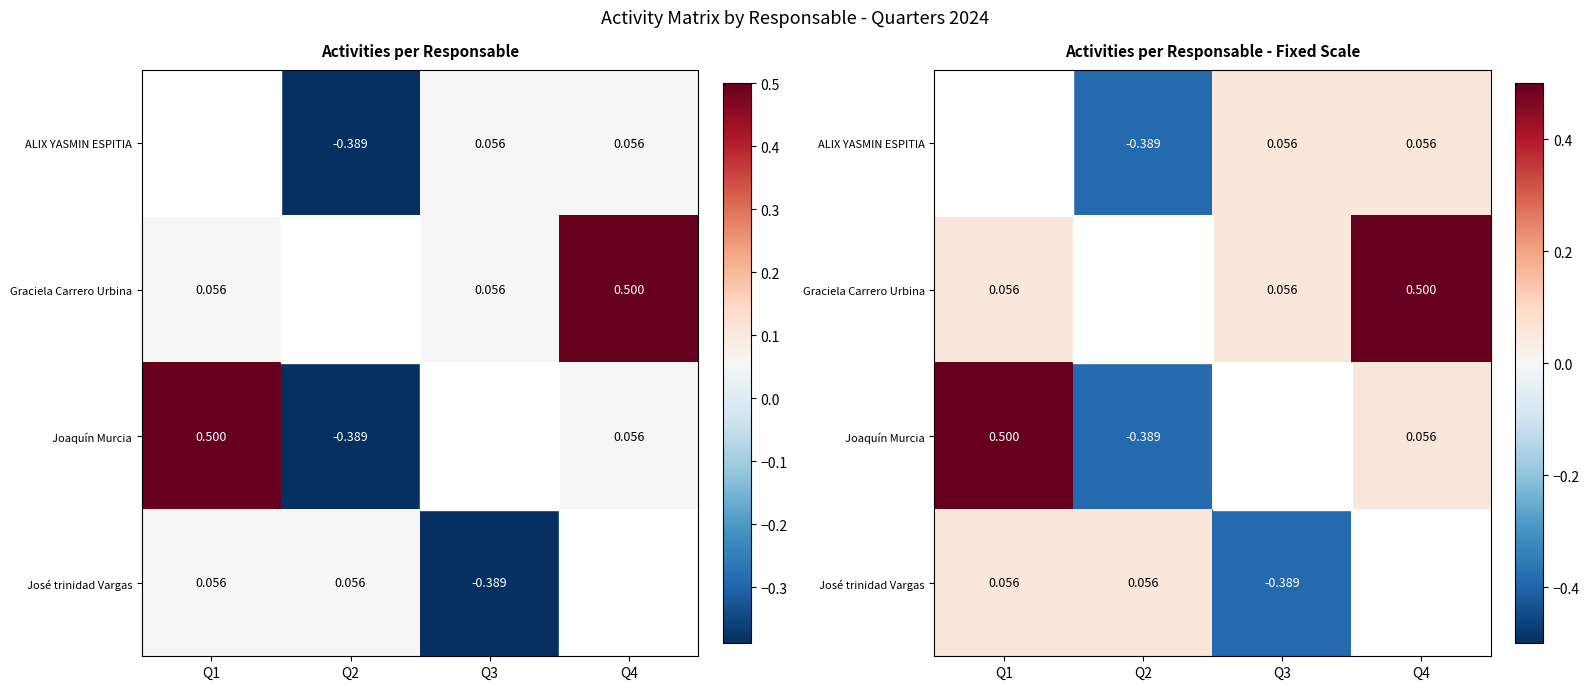

Which series has the widest spread of values?

Joaquín Murcia